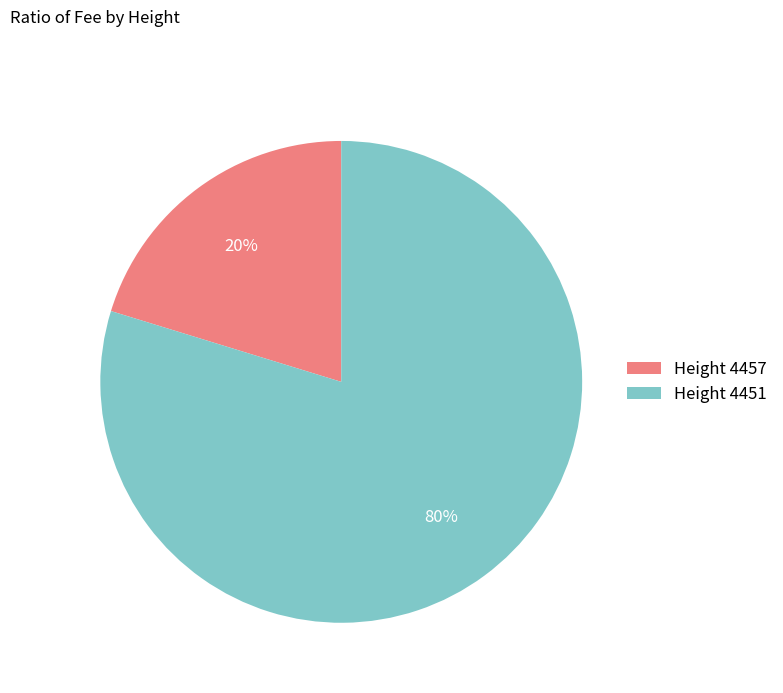

To the nearest percent, what is the average slice percentage?

50%